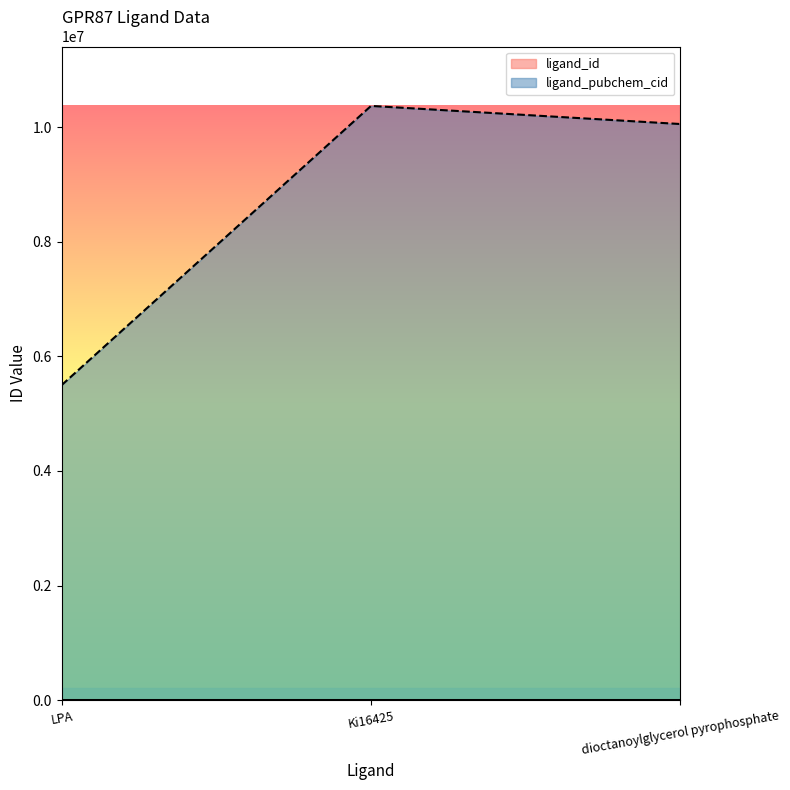

What position from the left is dioctanoylglycerol pyrophosphate?

3